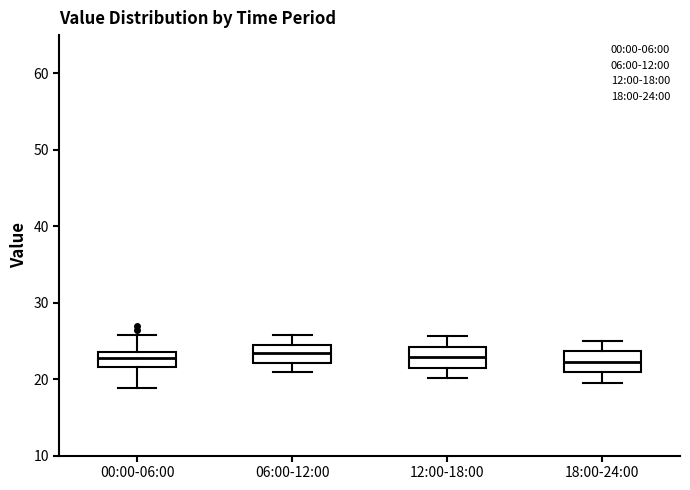

Reading left to right, transcribe this box plot: for each box, give where its median line is, the range the box spans, and where its two whiskers end, as read against the y-axis. The values are not printed on the chart, so give them approximately, as read against the axis.

00:00-06:00: median 23 (inside the box), box 22 to 23, whiskers 19 to 26
06:00-12:00: median 23, box 22 to 24, whiskers 21 to 26
12:00-18:00: median 23, box 21 to 24, whiskers 20 to 26
18:00-24:00: median 22, box 21 to 24, whiskers 20 to 25